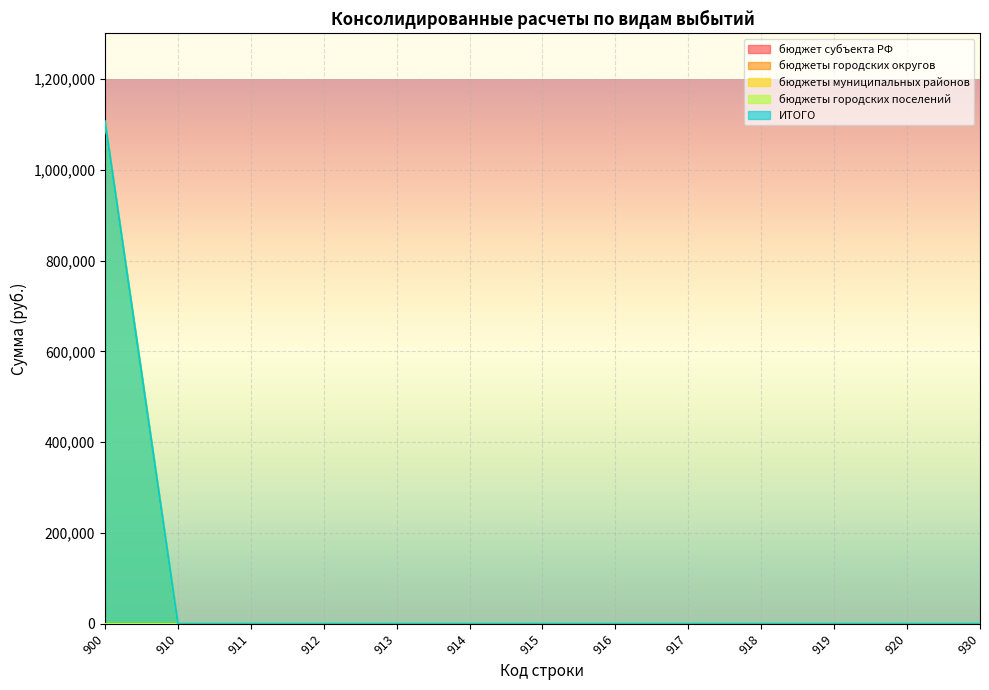

What are all the series names shown in the legend?

бюджет субъекта РФ, бюджеты городских округов, бюджеты муниципальных районов, бюджеты городских поселений, ИТОГО